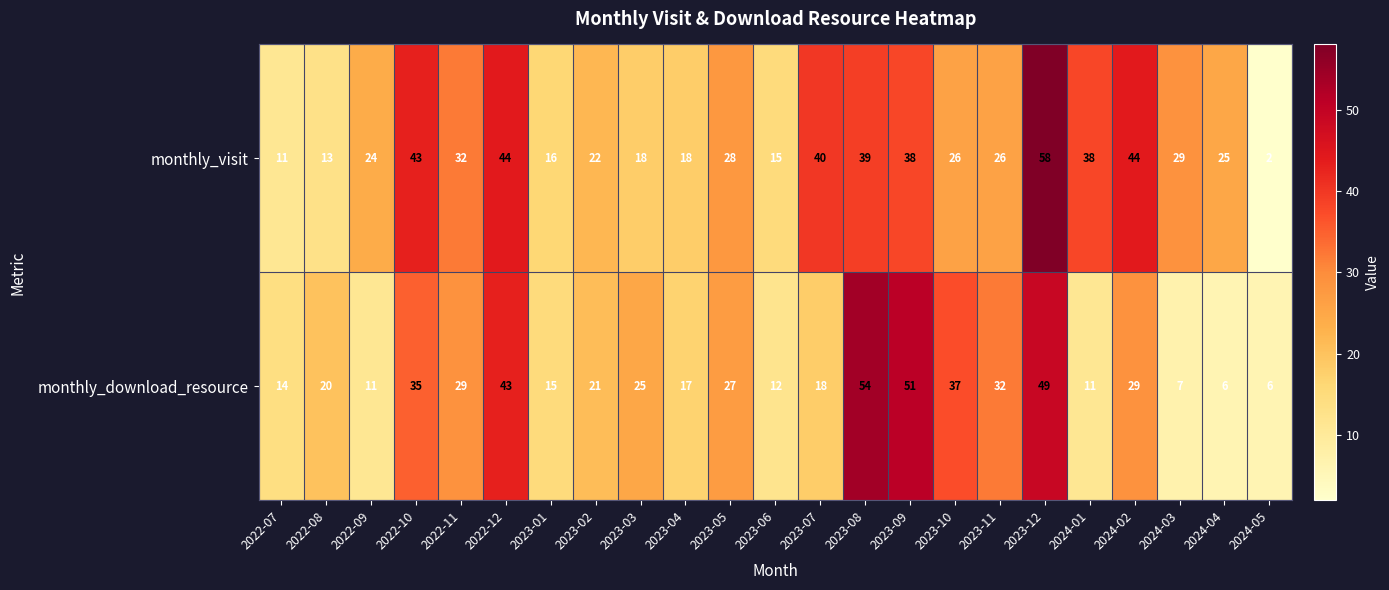

Which series changed the most between 2023-02 and 2023-09?

monthly_download_resource